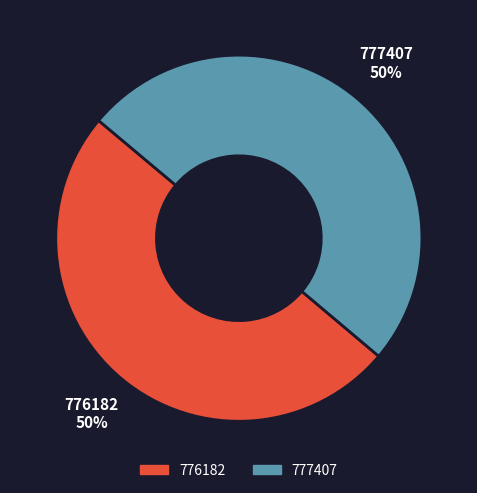

Is it true that 776182 is 50% of the pie?

True